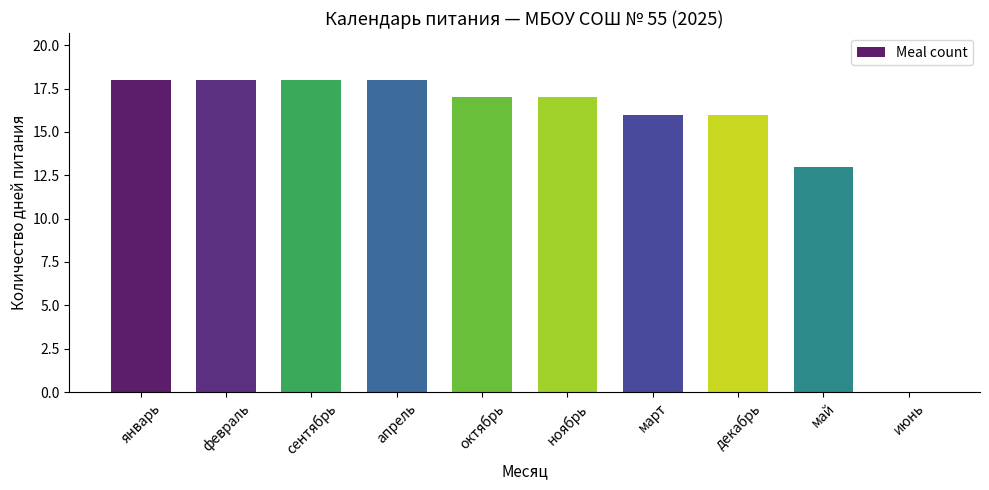

Which has a higher value, июнь or январь?

январь